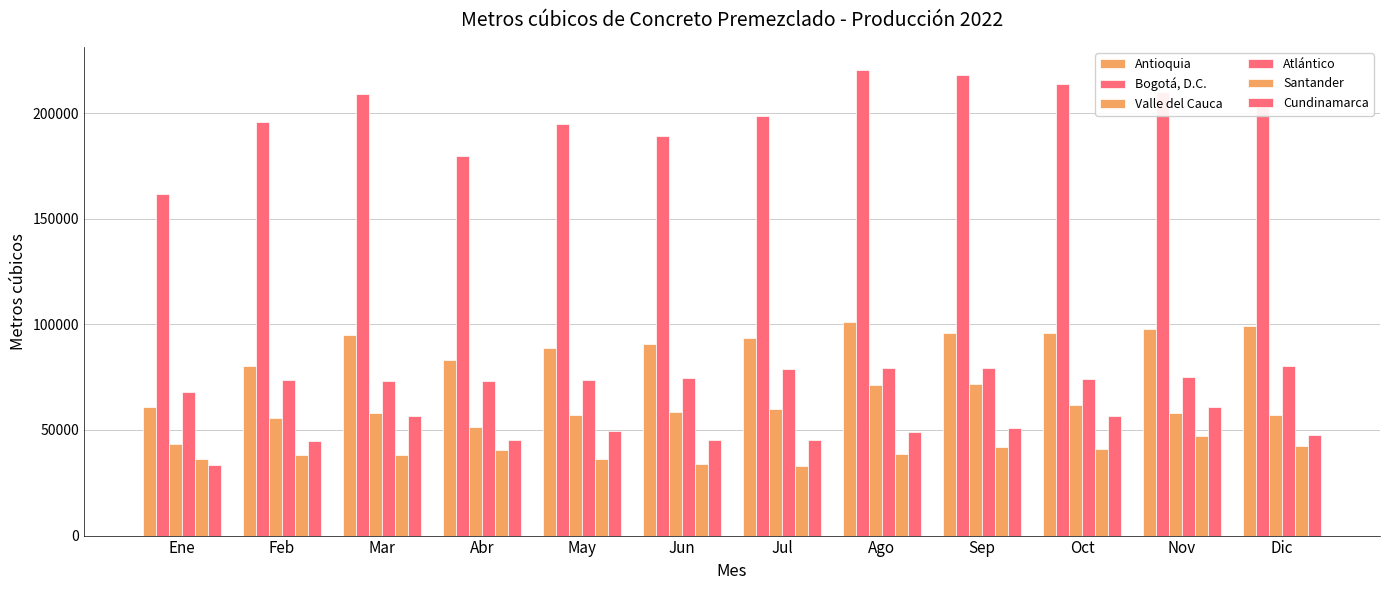

What is the label of the 4th bar from the right?

Sep